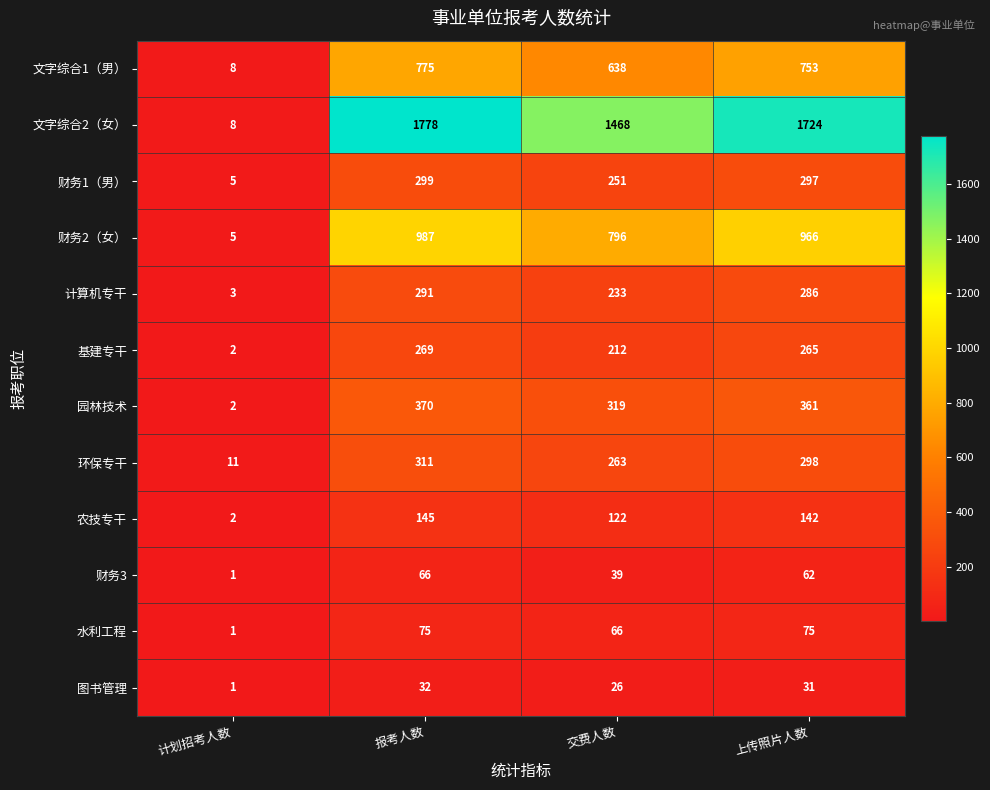

Which series changed the most between 交费人数 and 上传照片人数?

文字综合2（女）